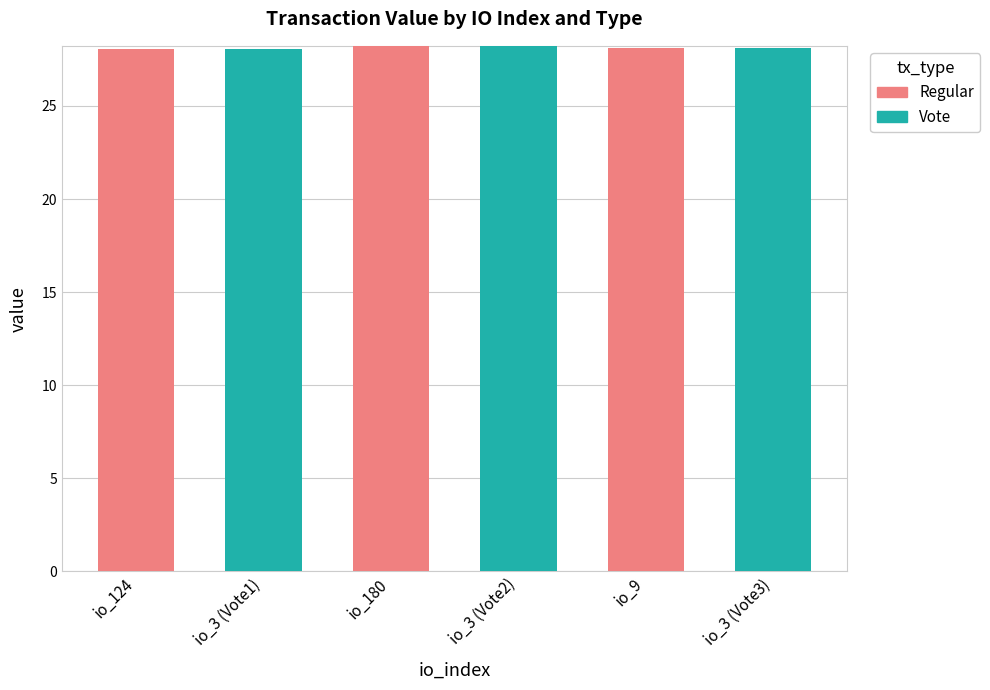

What is the highest value of the Regular series?

28.2